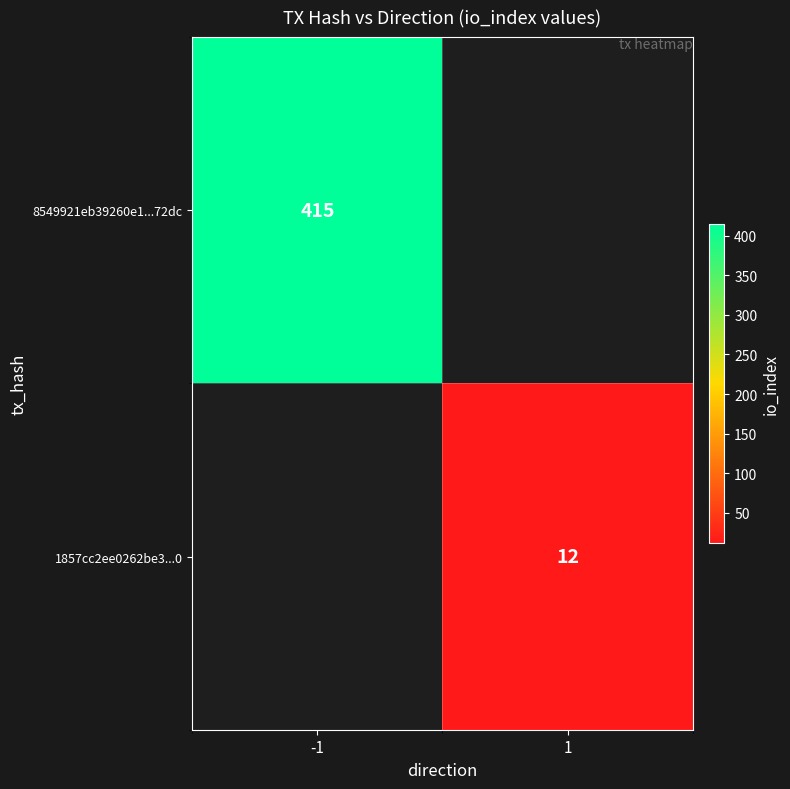

How many series are shown in this chart?

2